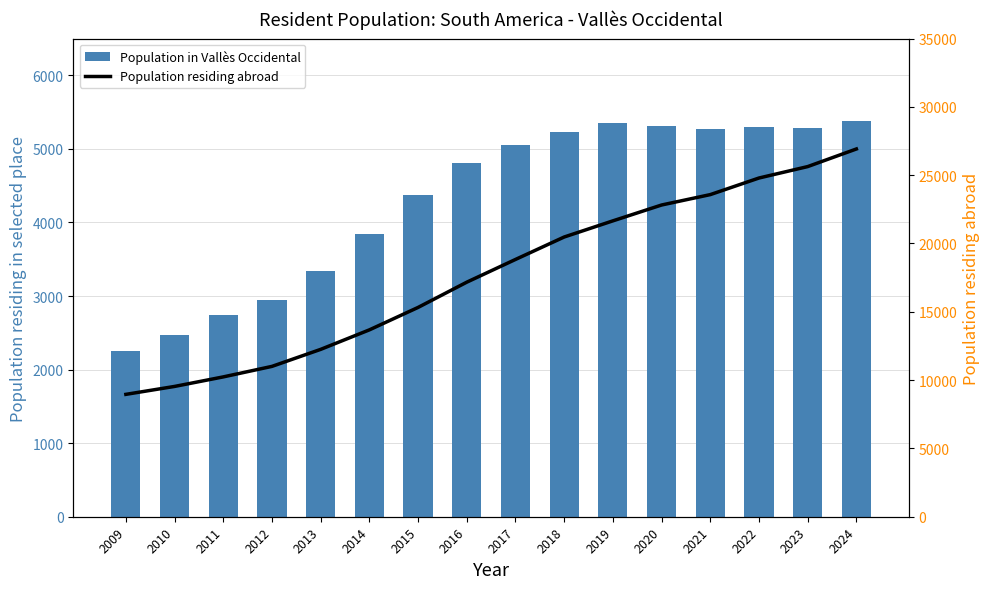

What is the difference between the maximum and minimum values in the Population residing abroad series?

17960